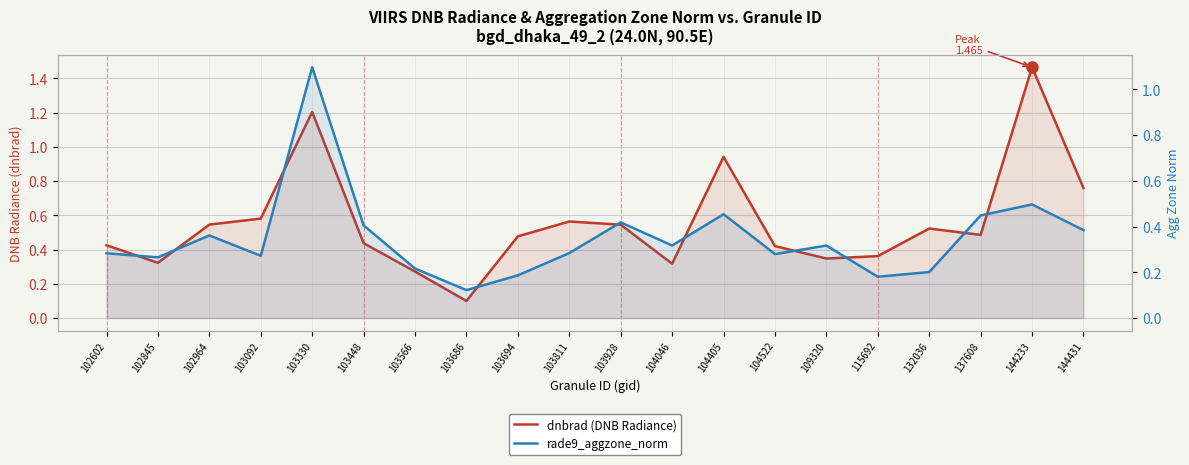

What are all the series names shown in the legend?

dnbrad (DNB Radiance), rade9_aggzone_norm